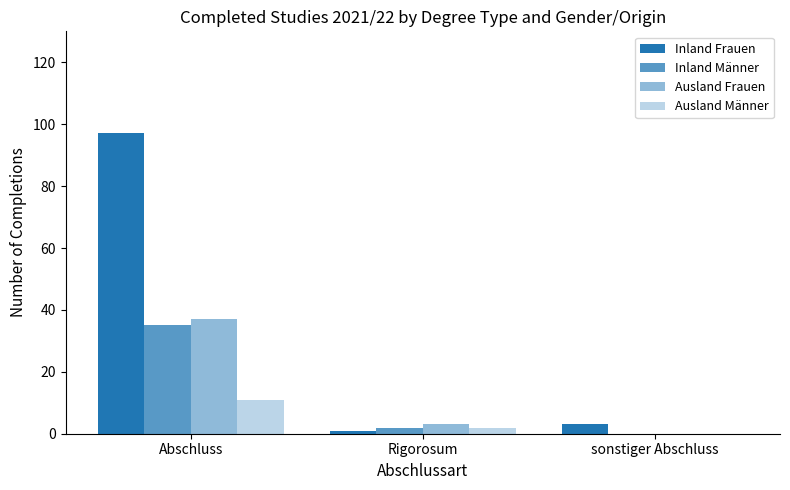

Which series has the largest total across all categories?

Inland Frauen